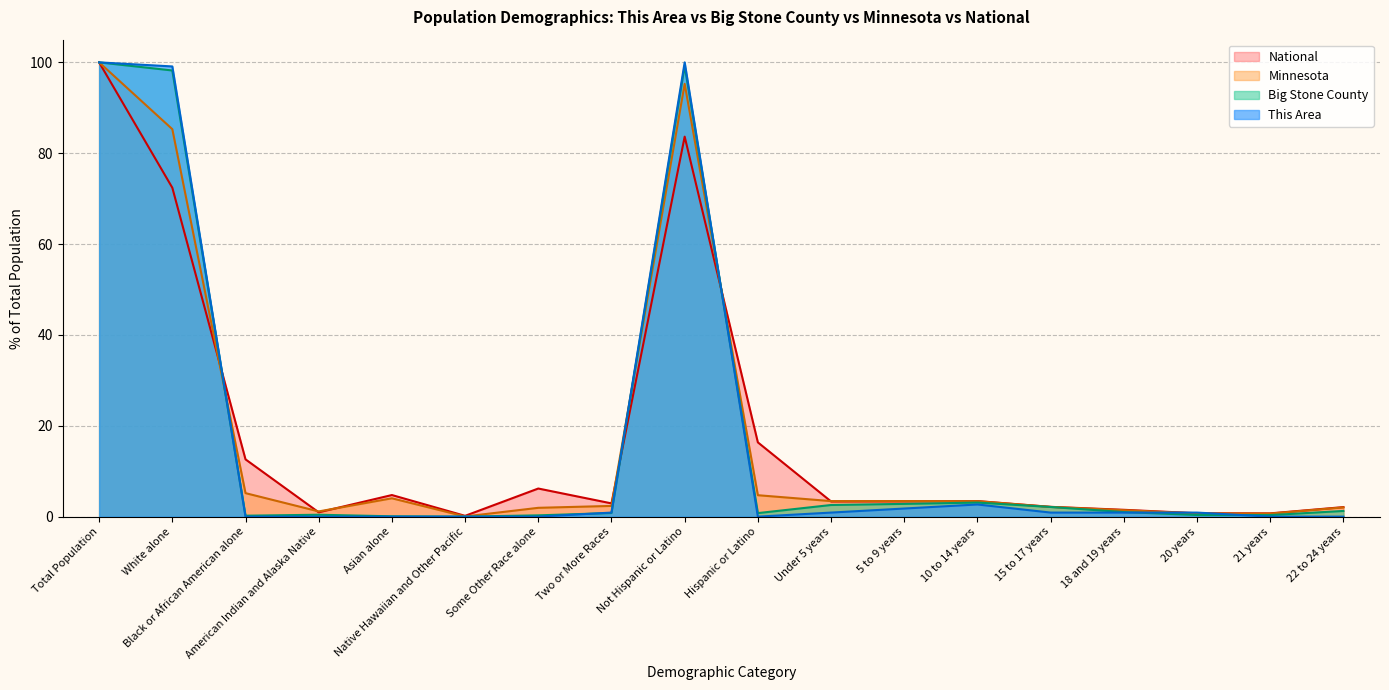

How many lines are shown in the chart?

4